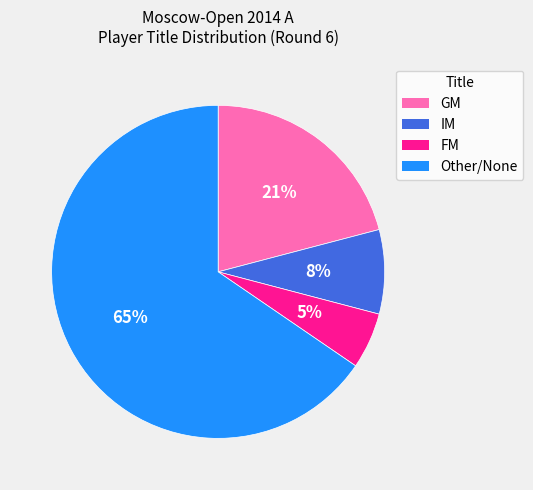

How many slices are in this pie chart?

4